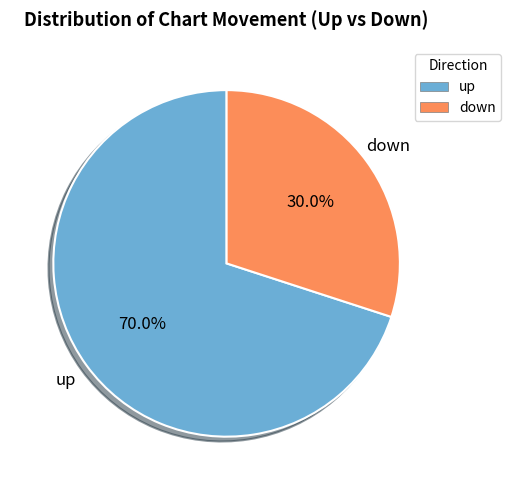

True or false: up accounts for 70% of the total.

True